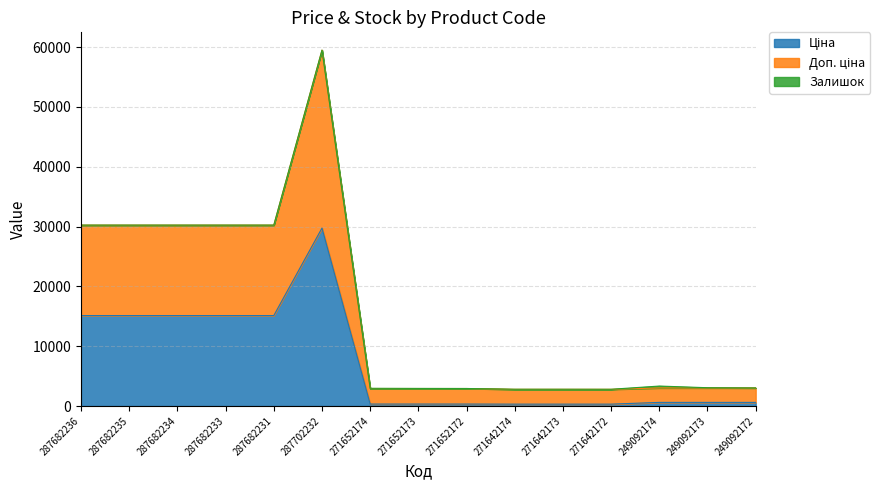

At which category is the sum across all series the highest?

287702232